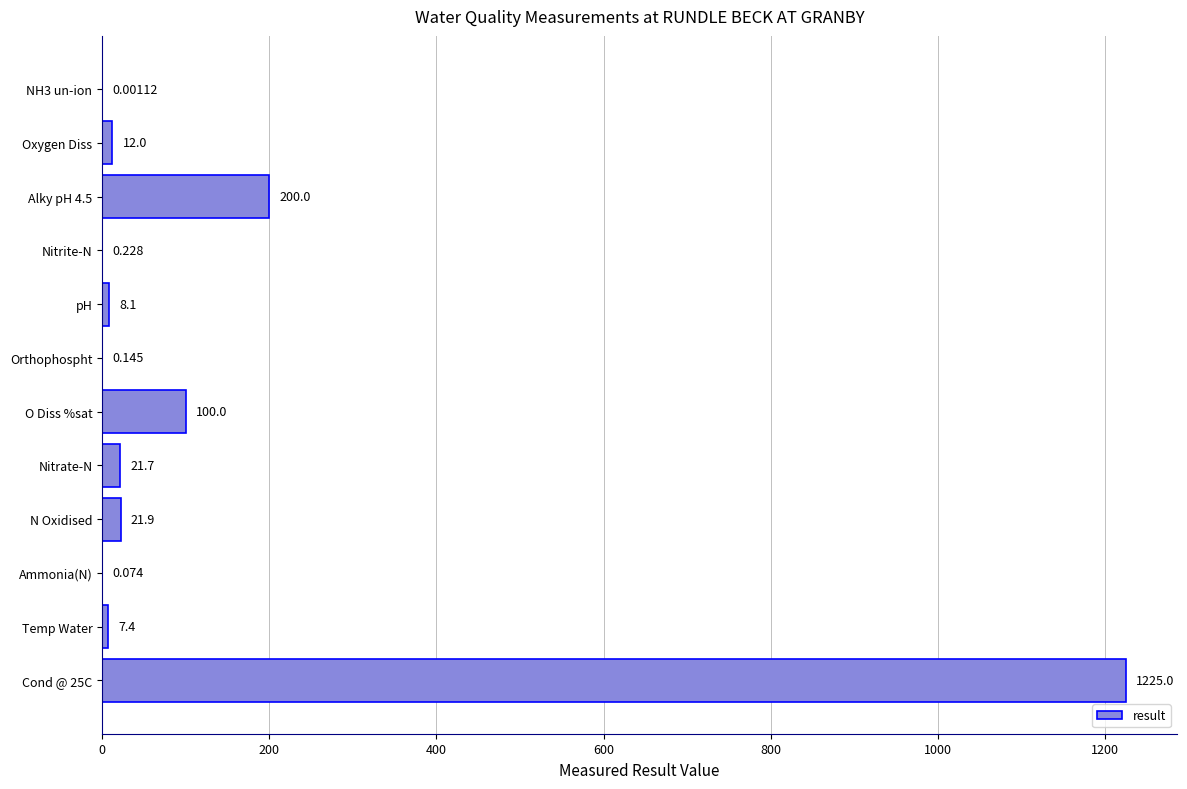

Between N Oxidised and Orthophospht, which is larger?

N Oxidised